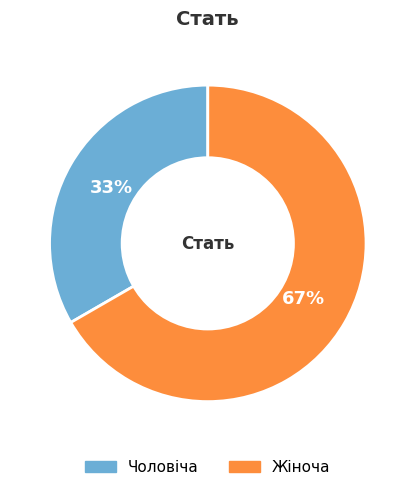

How many segments does this pie chart have?

2